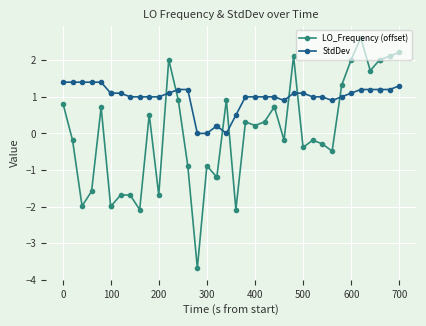

List the series in order of their overall mean, highest first.

StdDev, LO_Frequency (offset)